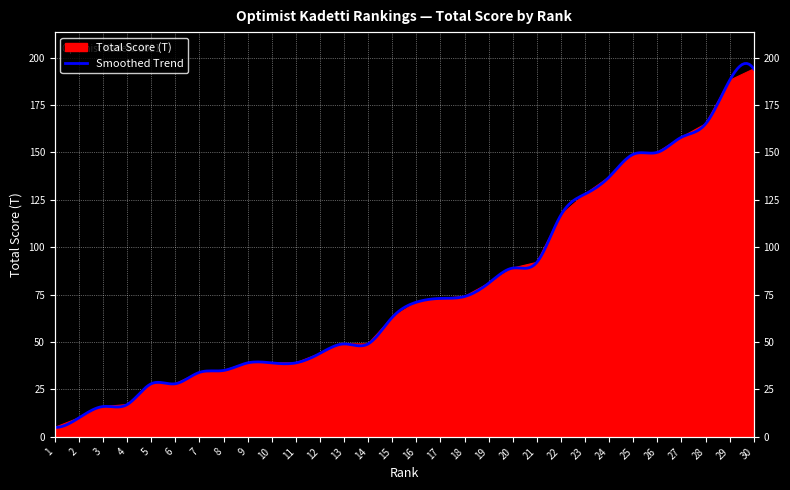

How many categories are shown in the chart?

30